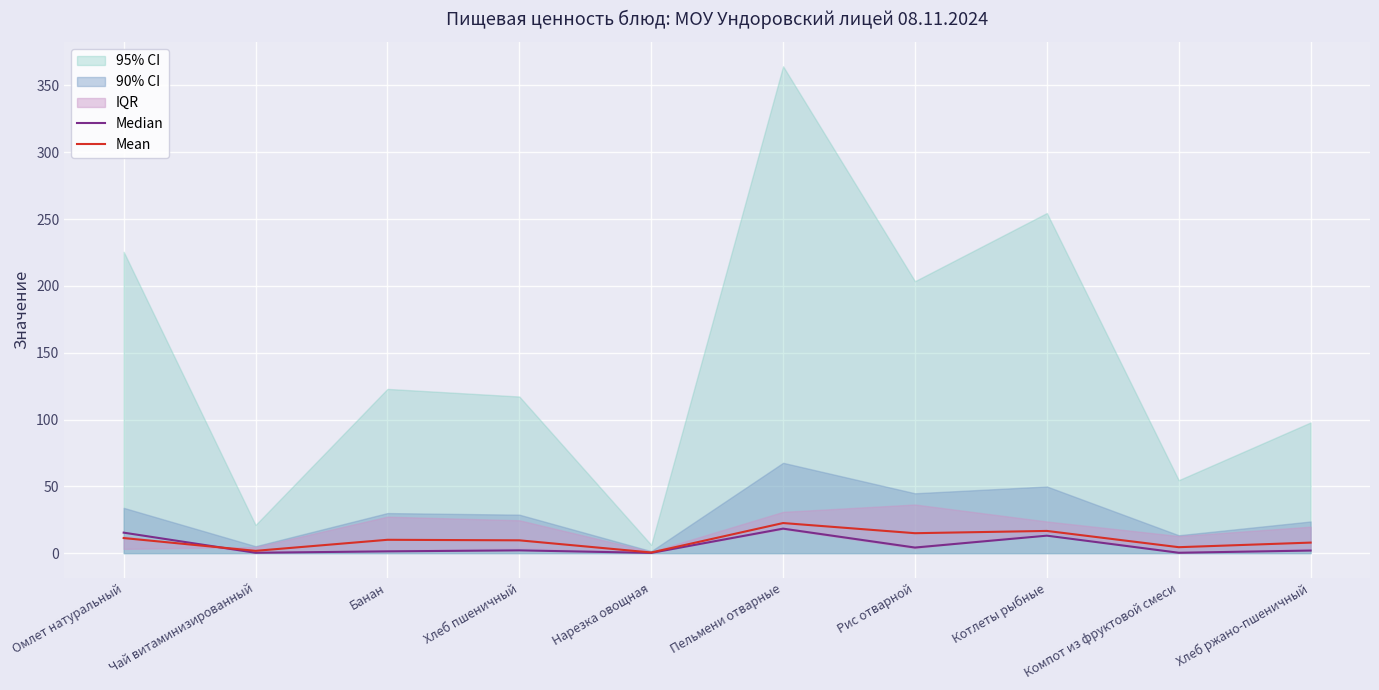

How many intersections are there between Median and Mean?

1